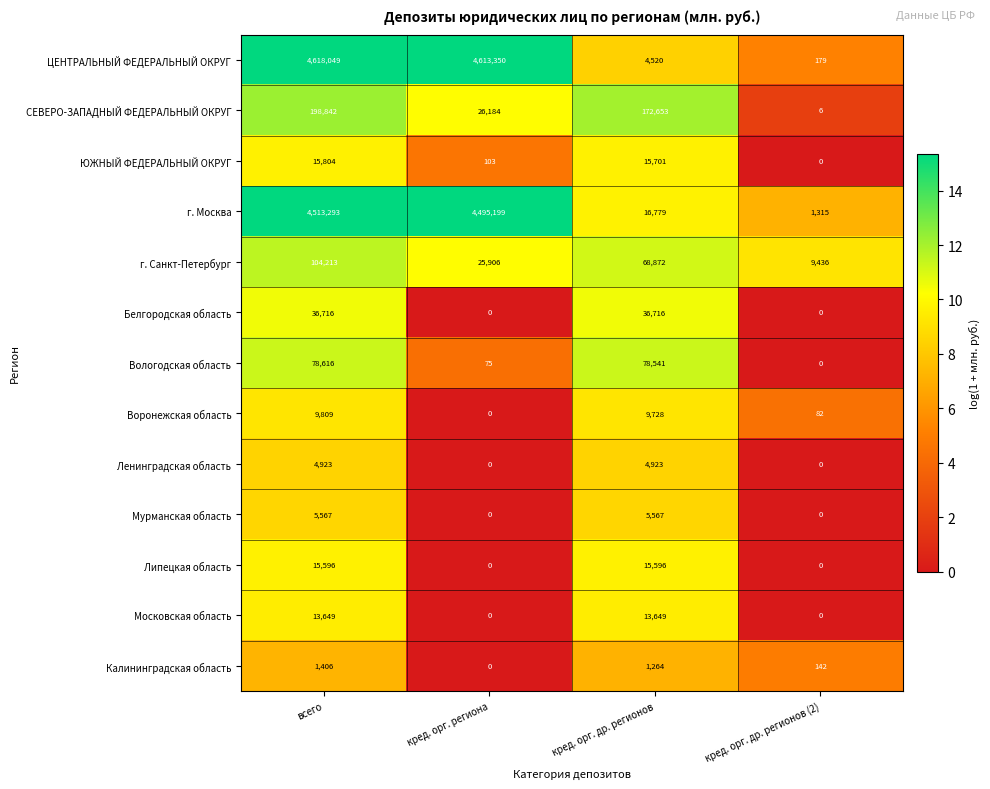

Between всего and кред. орг. др. регионов, which series saw the biggest shift?

ЦЕНТРАЛЬНЫЙ ФЕДЕРАЛЬНЫЙ ОКРУГ